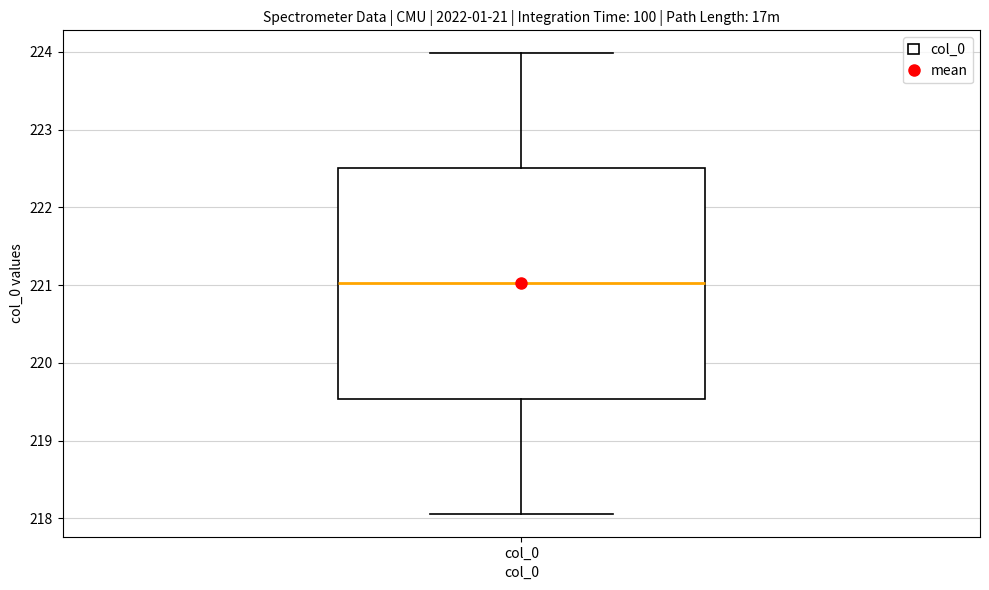

Transcribe this box plot: give where the median line is, the range the box spans, and where the two whiskers end, as read against the y-axis. The values are not printed on the chart, so give them approximately, as read against the axis.

median 221.0, box 219.5 to 222.5, whiskers 218.1 to 224.0